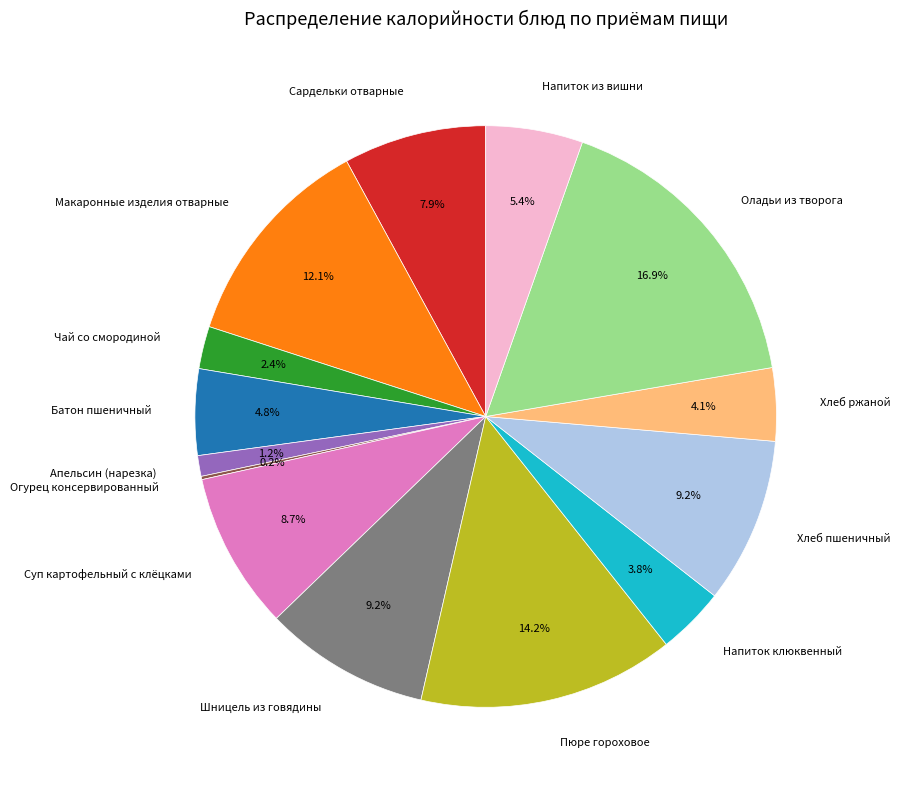

Between Пюре гороховое and Макаронные изделия отварные, which is larger?

Пюре гороховое